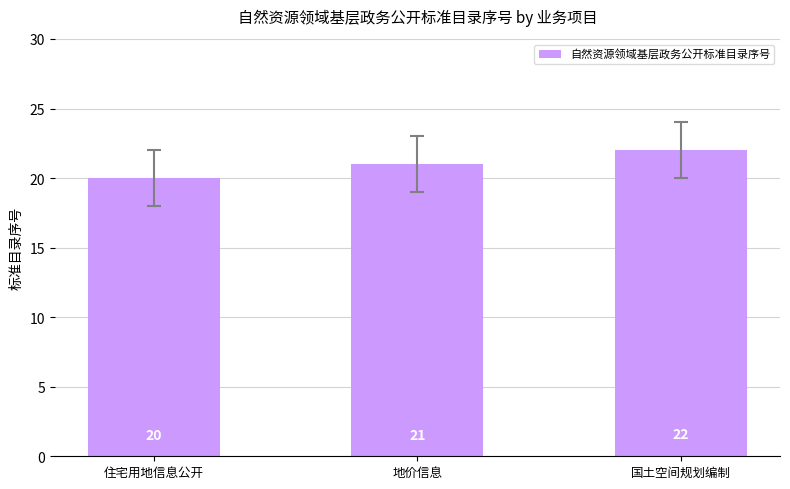

Rank the categories by value from highest to lowest.

国土空间规划编制, 地价信息, 住宅用地信息公开